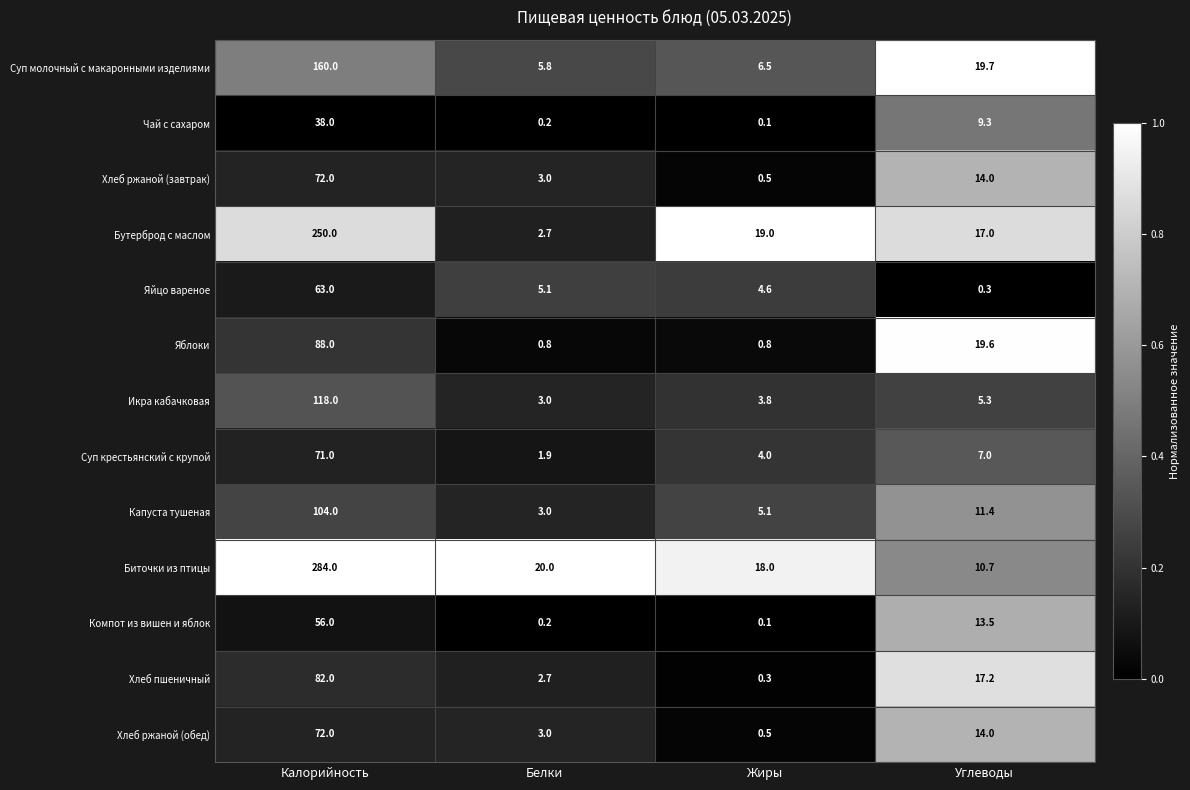

Is it true that Суп крестьянский с крупой equals 0.4 at Белки?

False